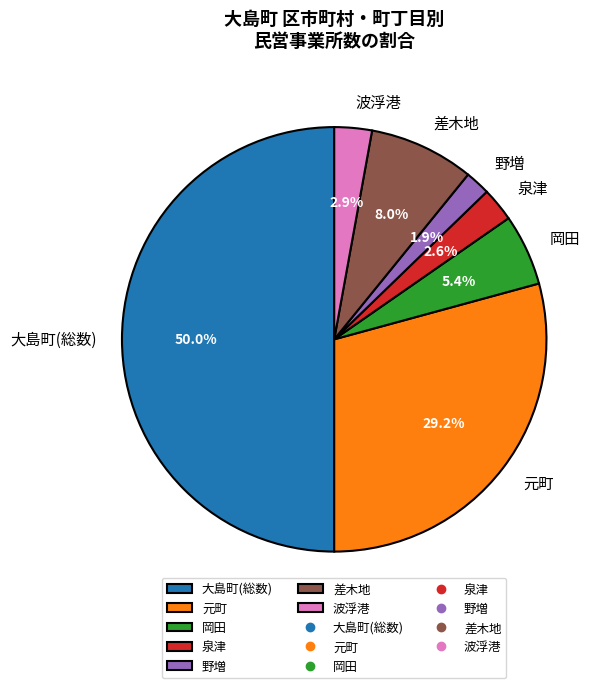

Is 差木地 the majority of the pie?

No